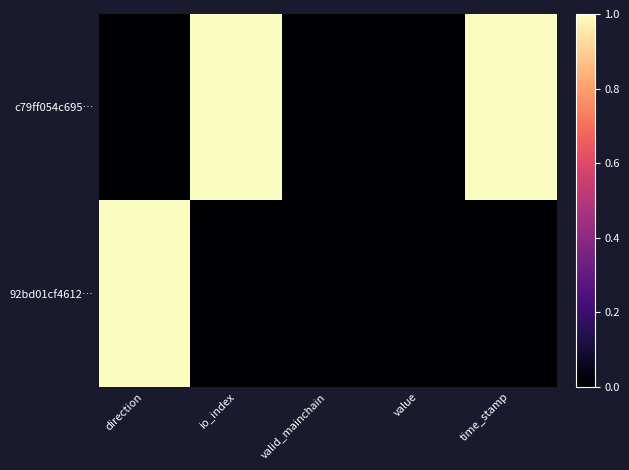

Reading left to right, extract all data points from this chart.

c79ff054c695…: direction=0	io_index=1	valid_mainchain=0	value=0	time_stamp=1
92bd01cf4612…: direction=1	io_index=0	valid_mainchain=0	value=0	time_stamp=0